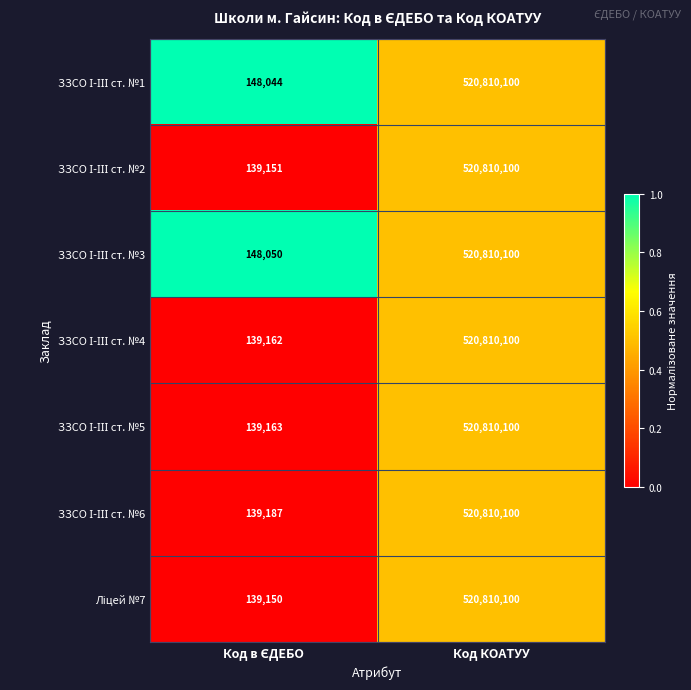

At which category is the sum across all series the highest?

Код КОАТУУ